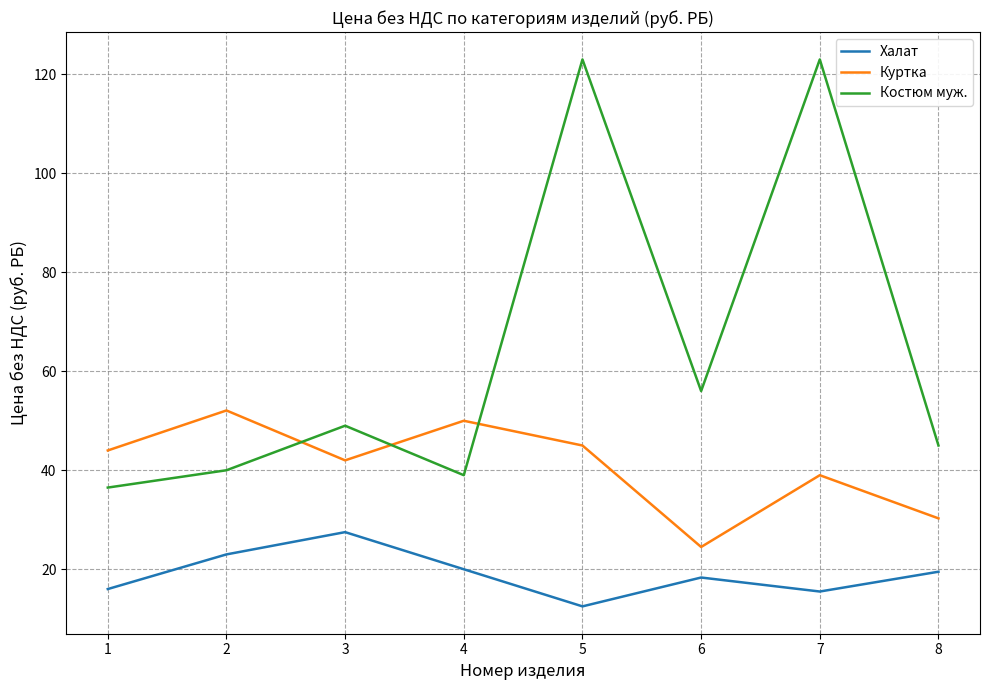

What are all the series names shown in the legend?

Халат, Куртка, Костюм муж.